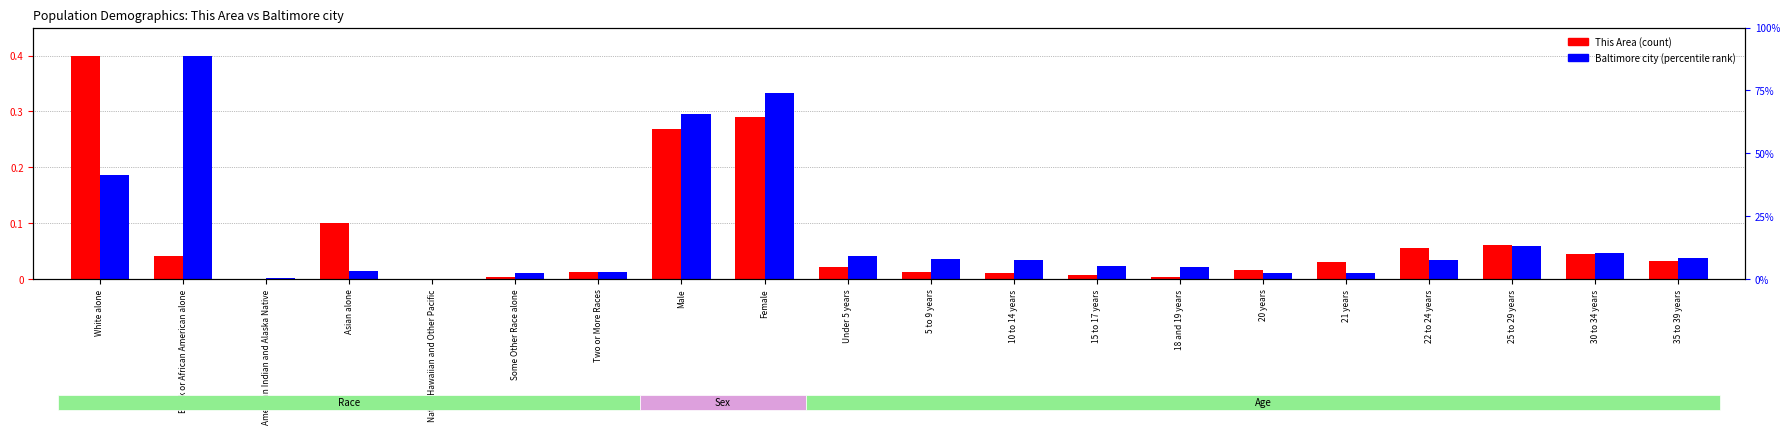

Count the number of categories in the chart.

20